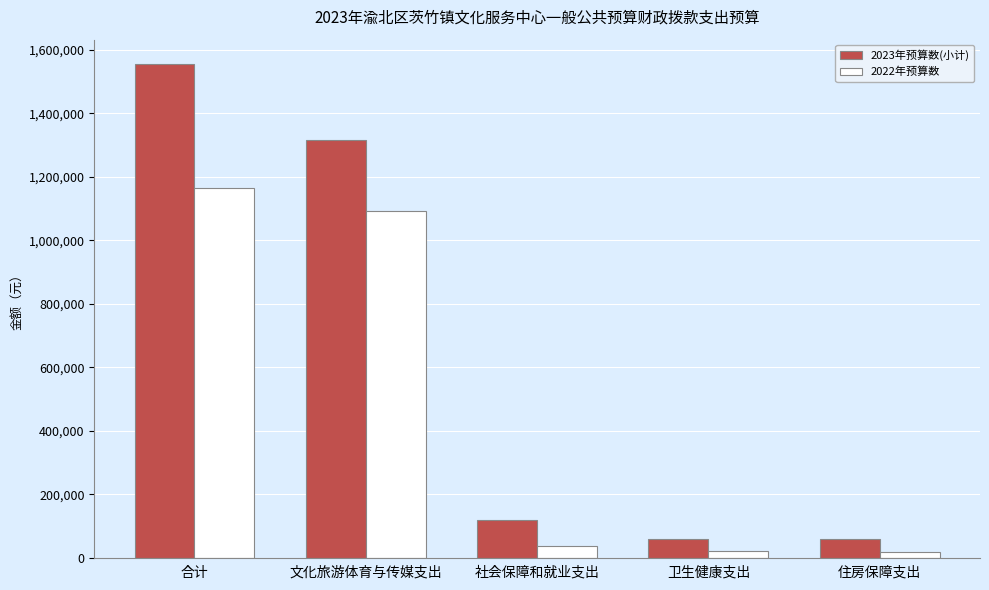

What is the average value of the 2023年预算数(小计) series?

621538.0